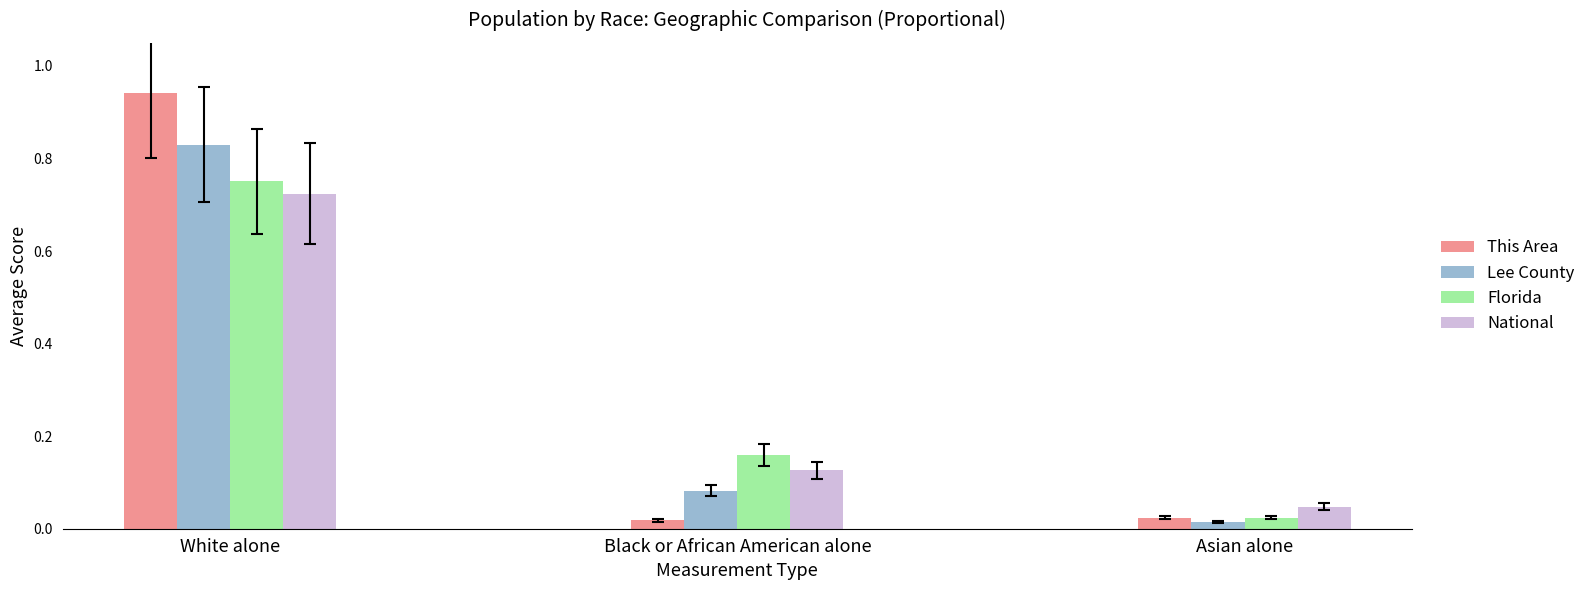

Where is Lee County nearest to the value 0?

Asian alone